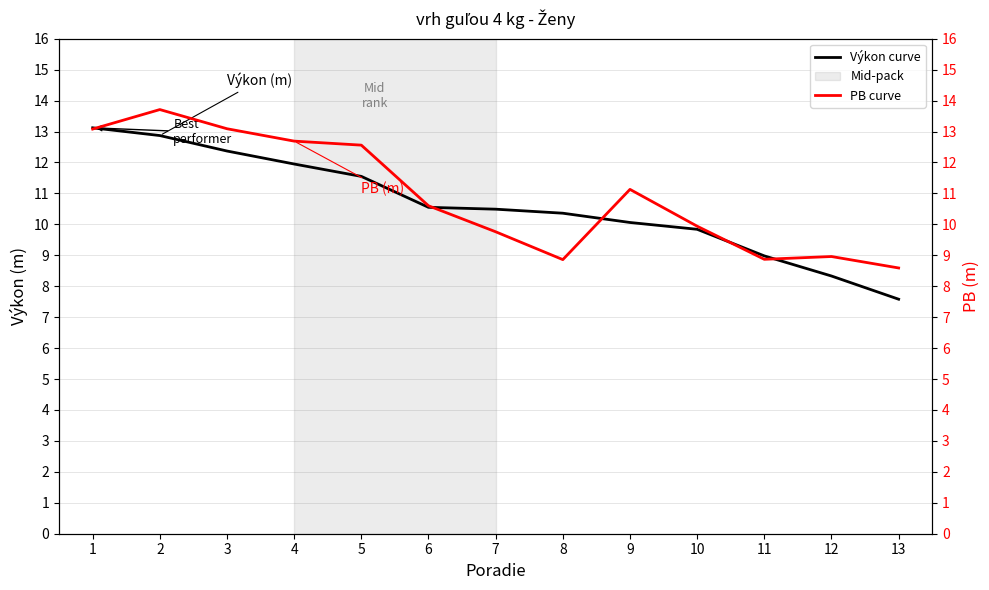

List the series in order of their overall mean, lowest first.

Výkon curve, PB curve